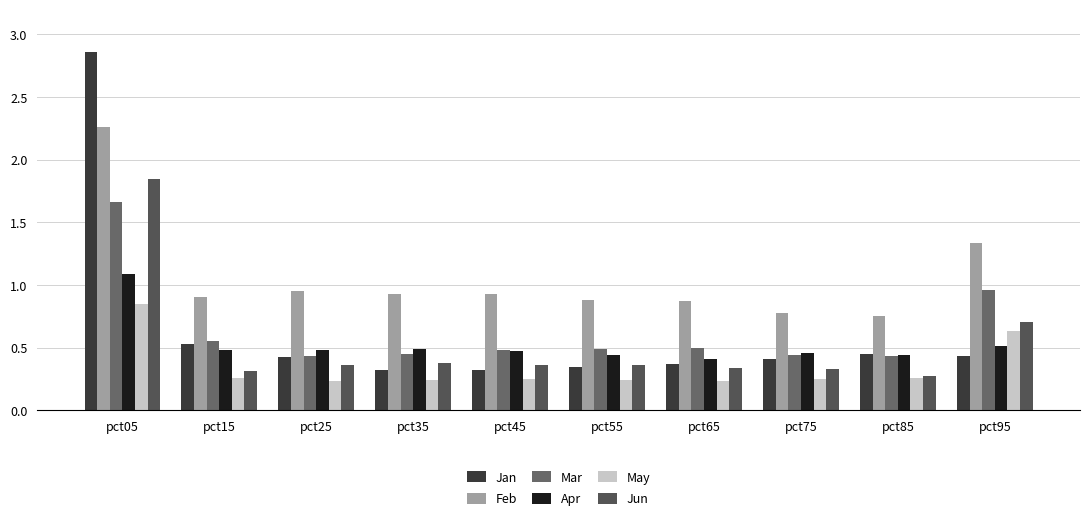

Which label corresponds to the smallest value in the chart?

pct65